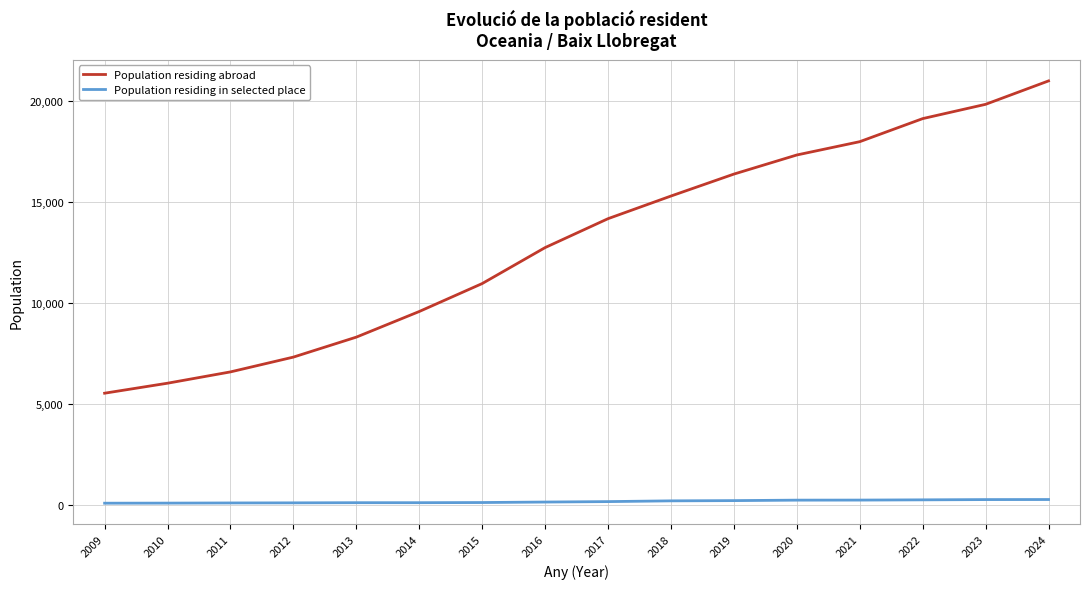

At which label is Population residing abroad closest to 13264?

2016